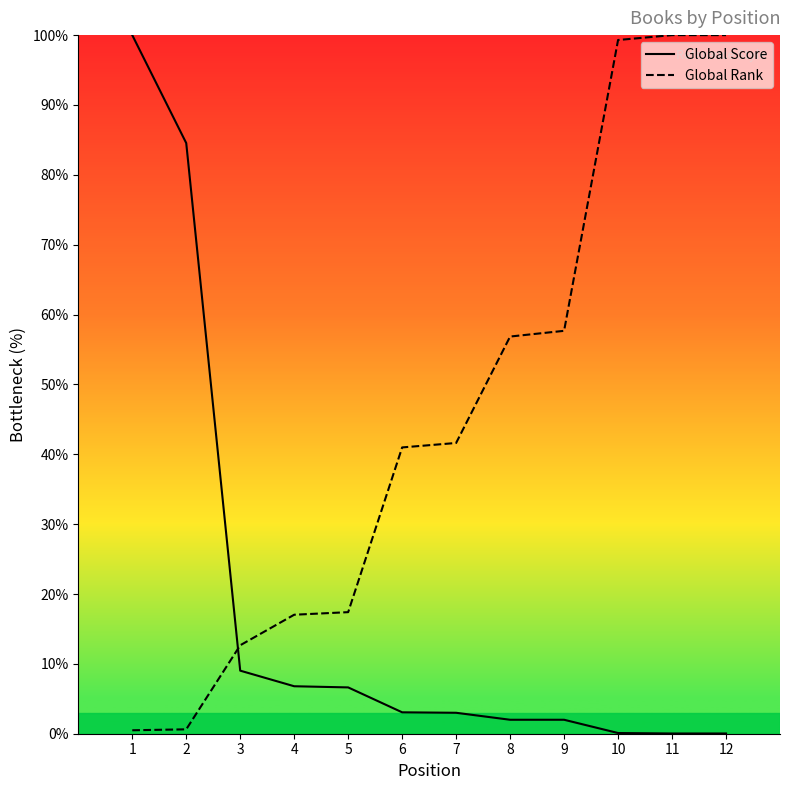

What is the average value of the Global Rank series?

45.4